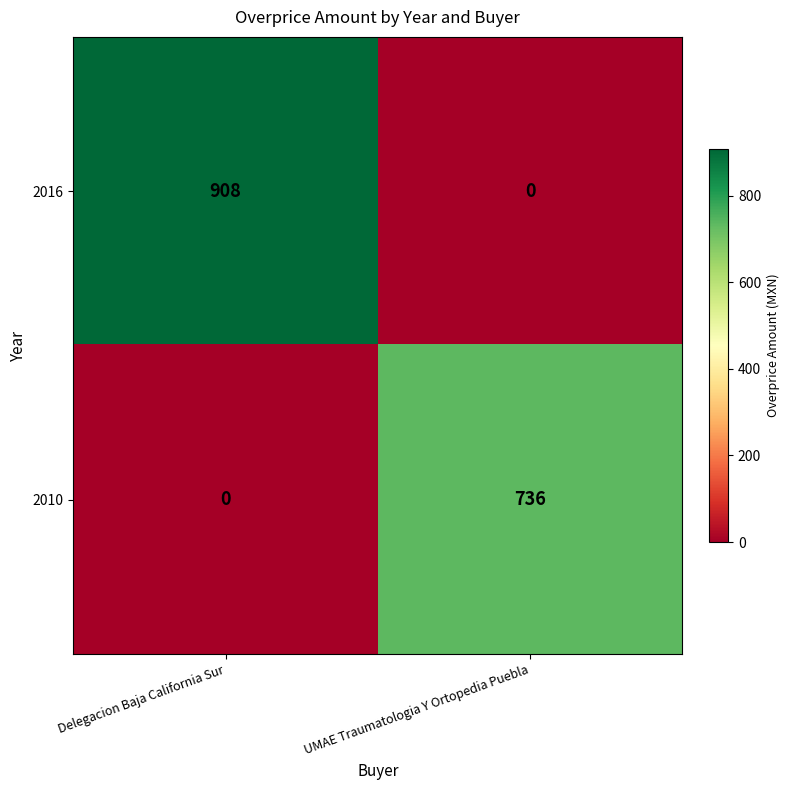

At which category is the sum across all series the highest?

Delegacion Baja California Sur